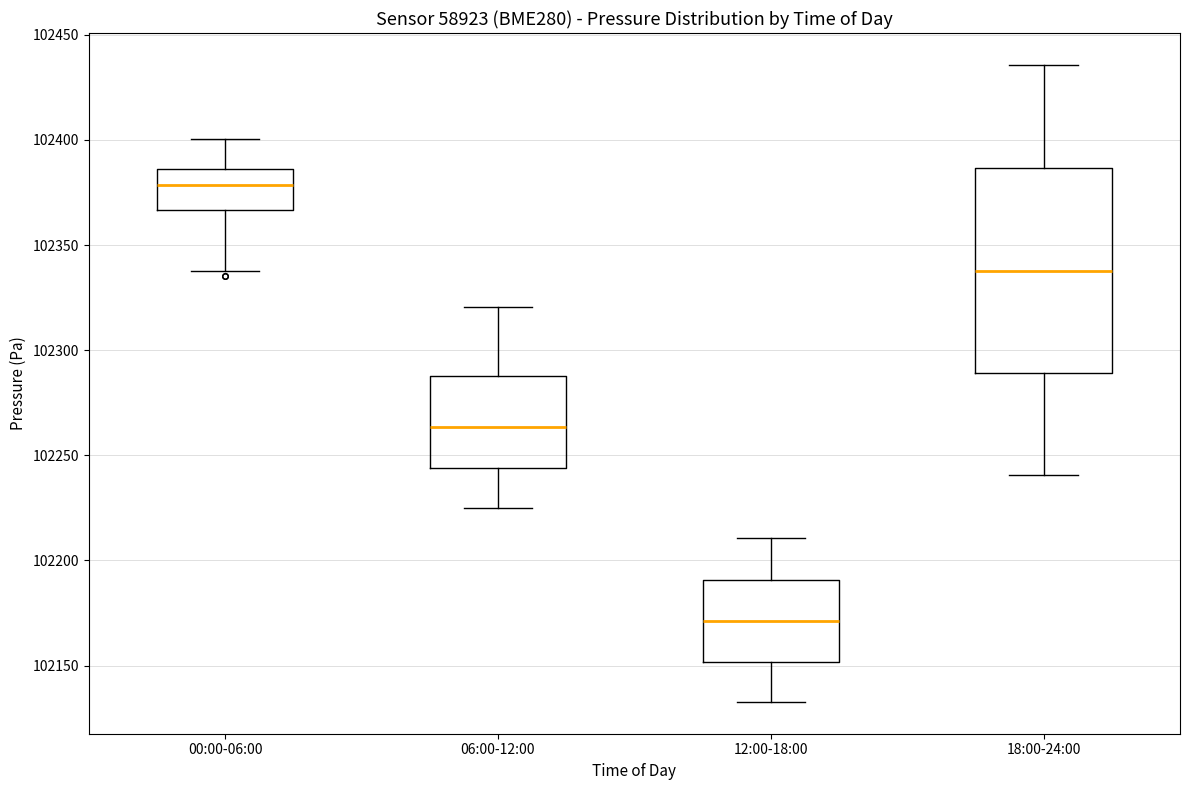

Reading left to right, transcribe this box plot: for each box, give where its median line is, the range the box spans, and where its two whiskers end, as read against the y-axis. The values are not printed on the chart, so give them approximately, as read against the axis.

00:00-06:00: median 102380, box 102365 to 102385, whiskers 102340 to 102400
06:00-12:00: median 102265, box 102245 to 102290, whiskers 102225 to 102320
12:00-18:00: median 102170, box 102150 to 102190, whiskers 102135 to 102210
18:00-24:00: median 102340, box 102290 to 102385, whiskers 102240 to 102435